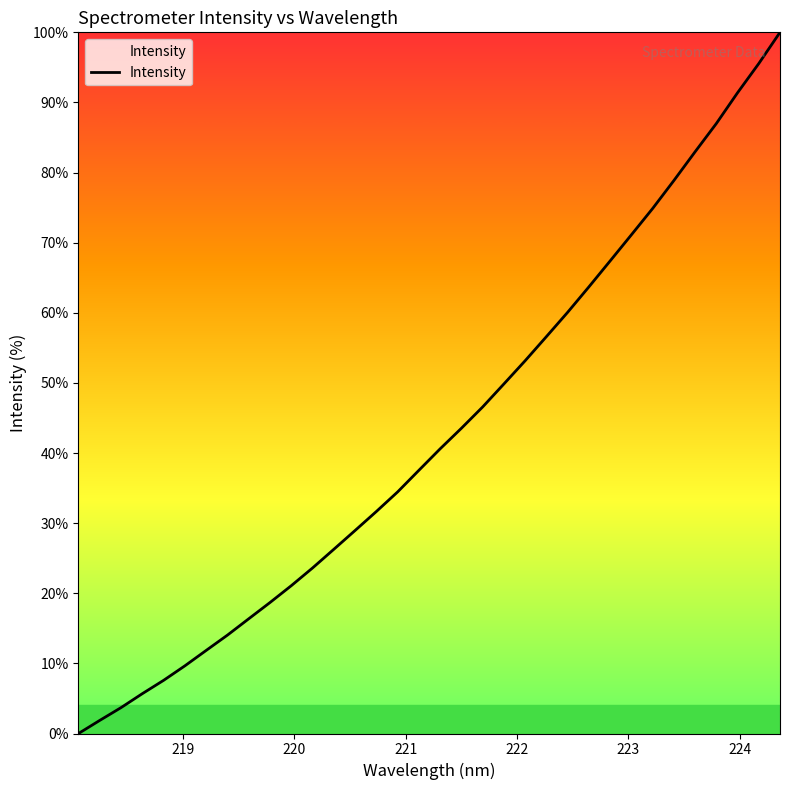

Is this an area chart (filled region under the line)?

Yes